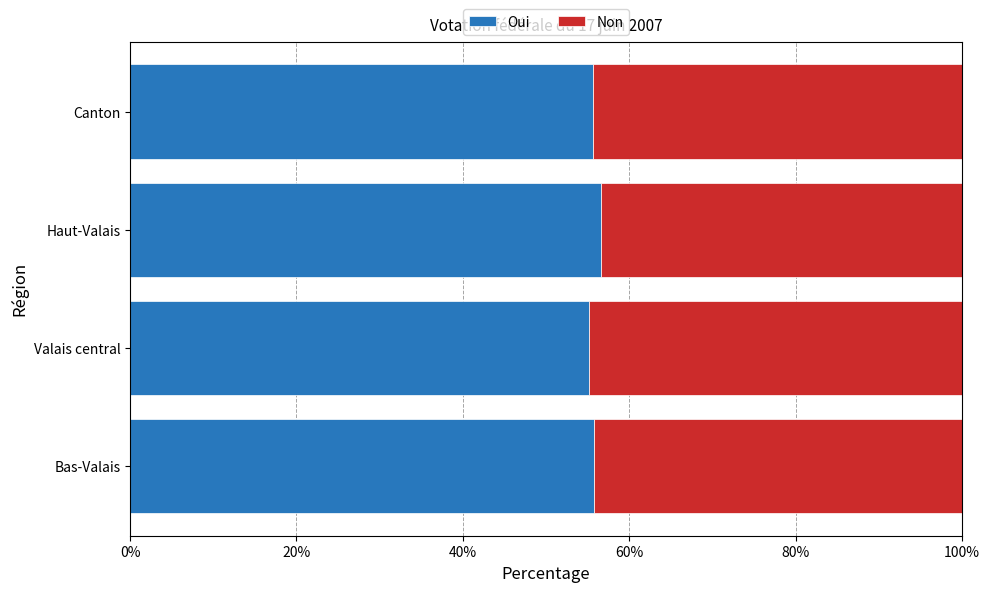

Is it true that Oui equals 55.1 at Valais central?

True